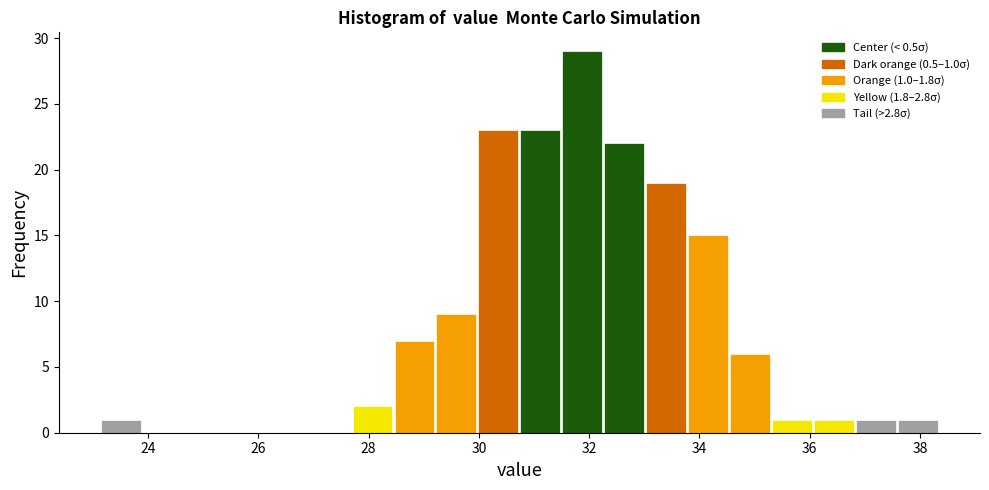

Read against the x-axis, roughly where is the centre of the tallest bar?

31.8